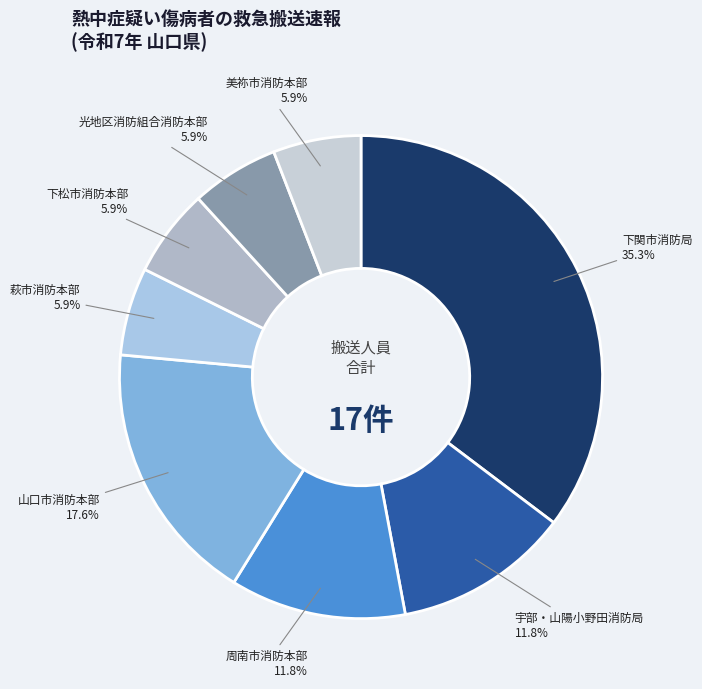

Which category has the smallest portion of the pie?

萩市消防本部